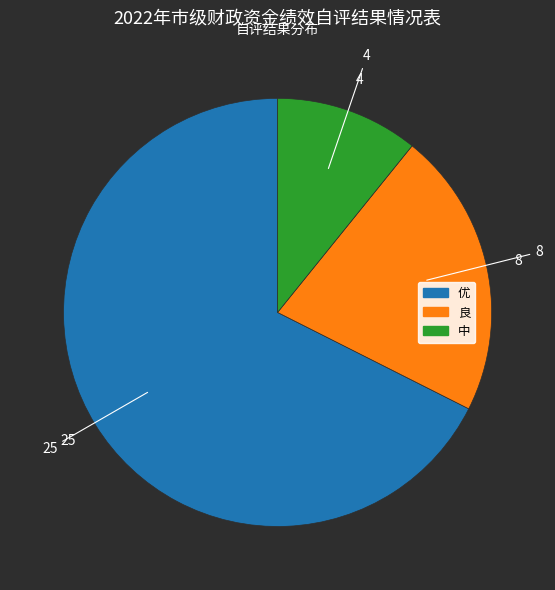

How many slices are in this pie chart?

3